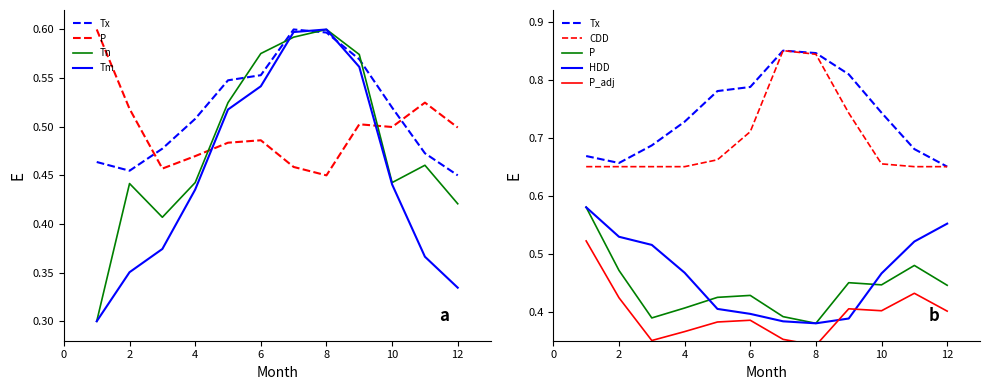

Is it true that HDD equals 0.4 at 7?

True